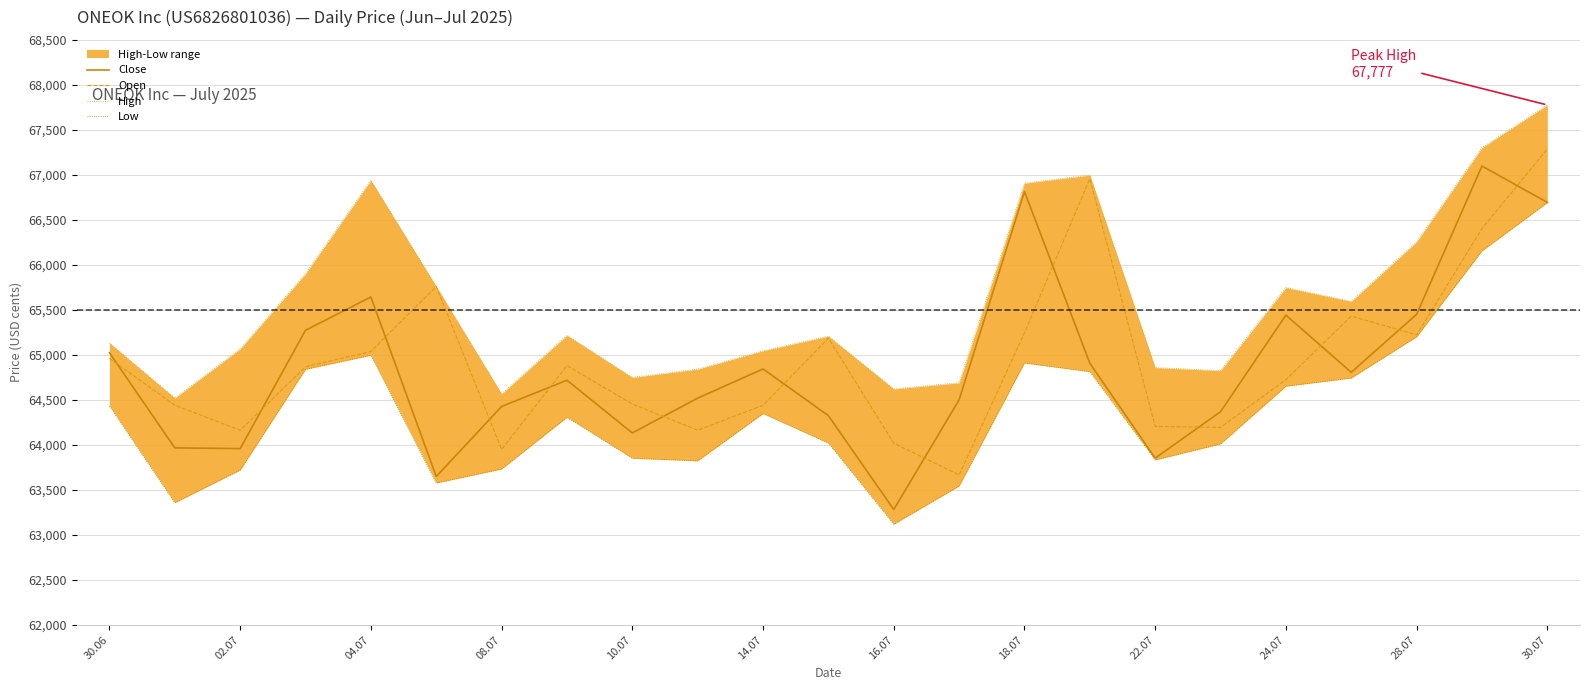

What is the sum of all Low values?

1480678